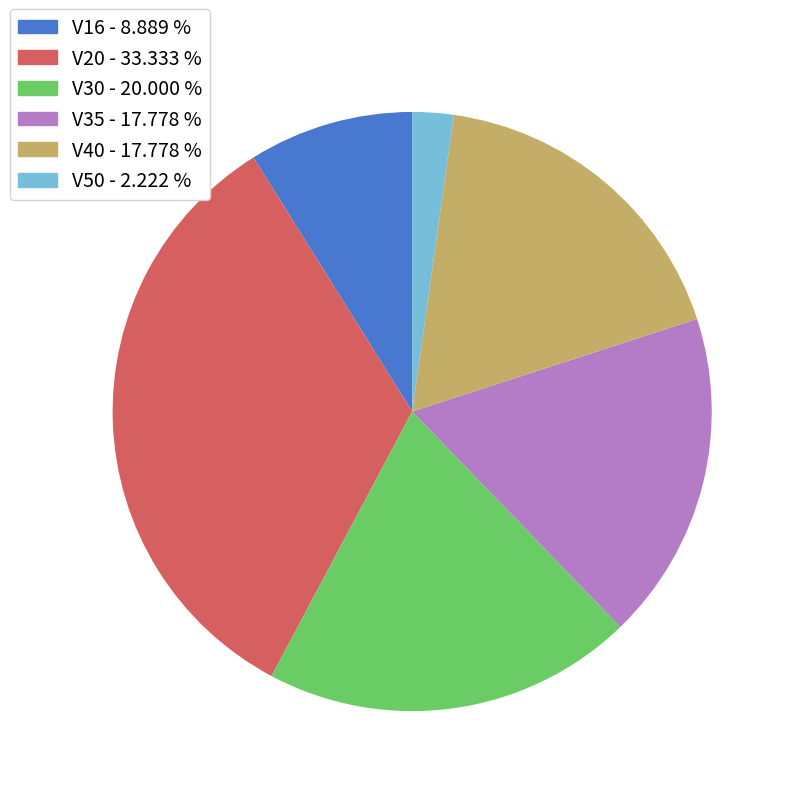

Is the sum of V40 and V30 greater than half?

No